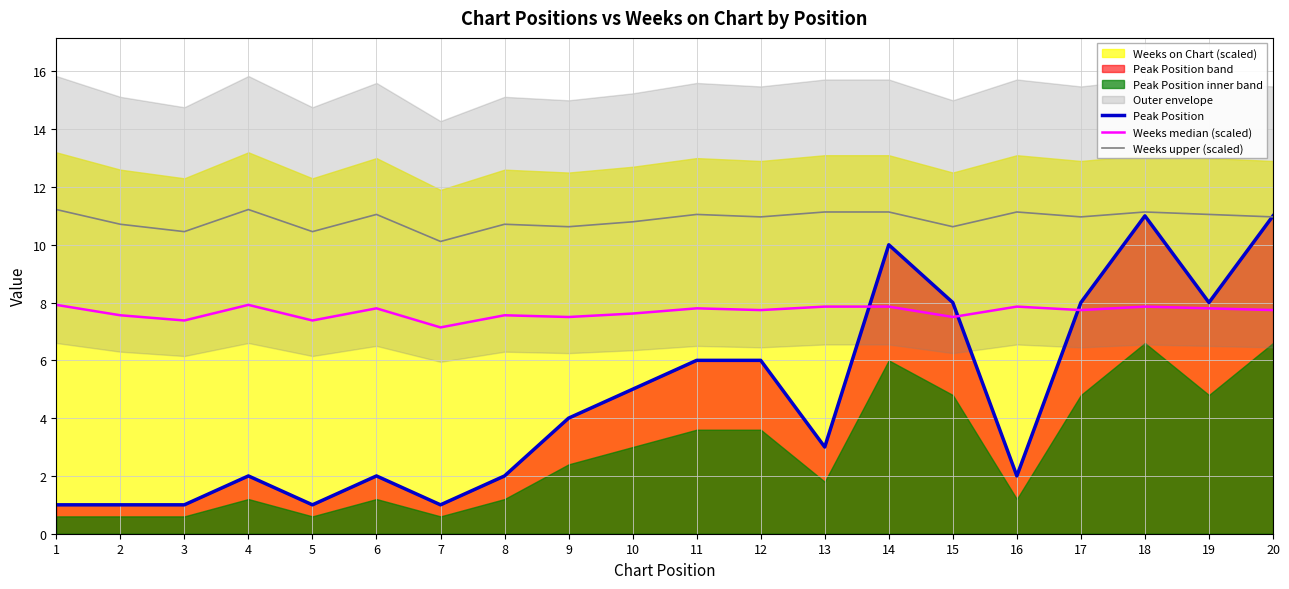

What is the maximum value for Peak Position?

11.0